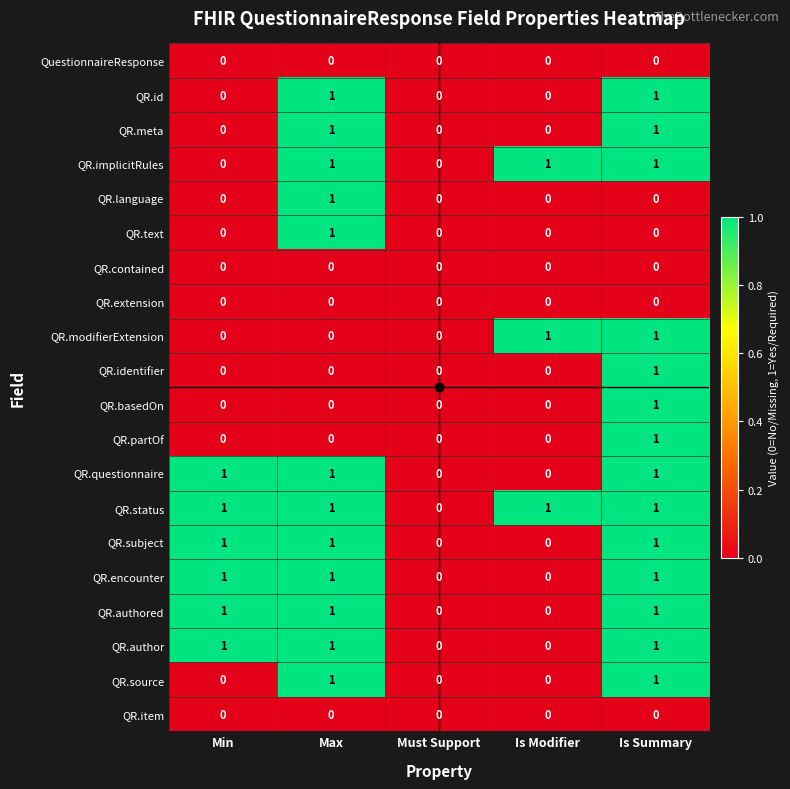

At which category is the sum across all series the highest?

Is Summary